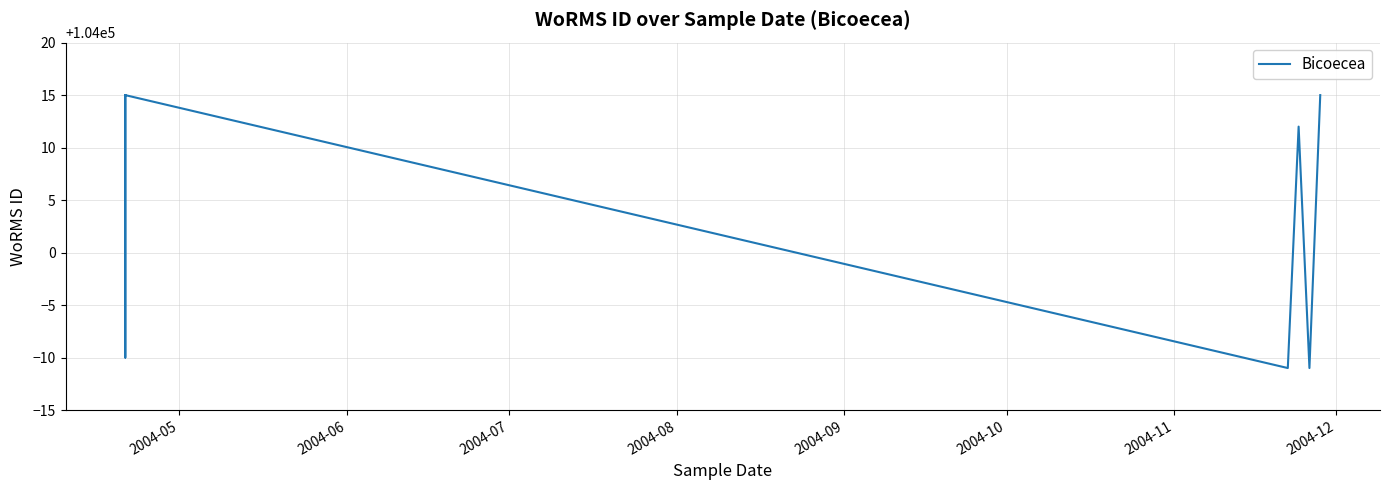

How many values are below 104012?

3